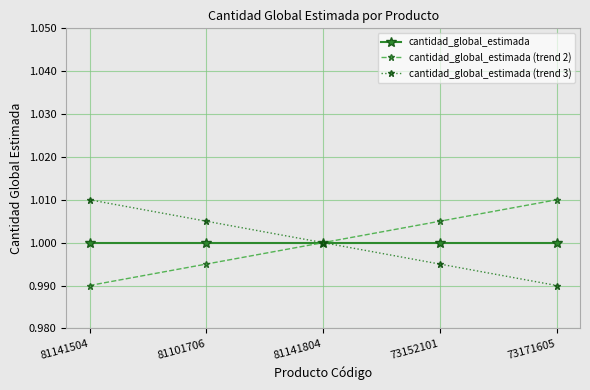

How many lines are shown in the chart?

3